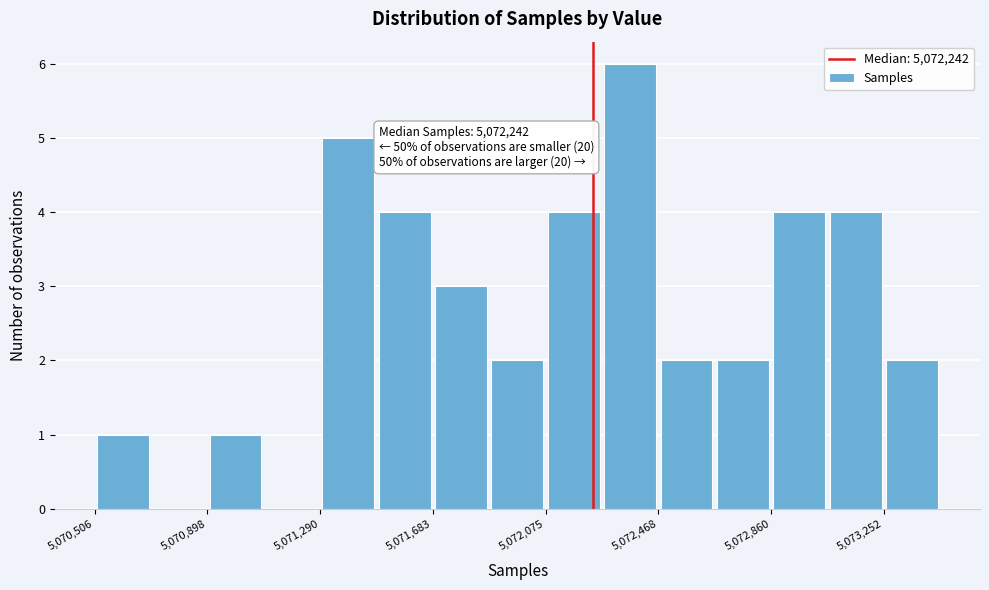

Read against the x-axis, roughly where is the centre of the tallest bar?

5072350